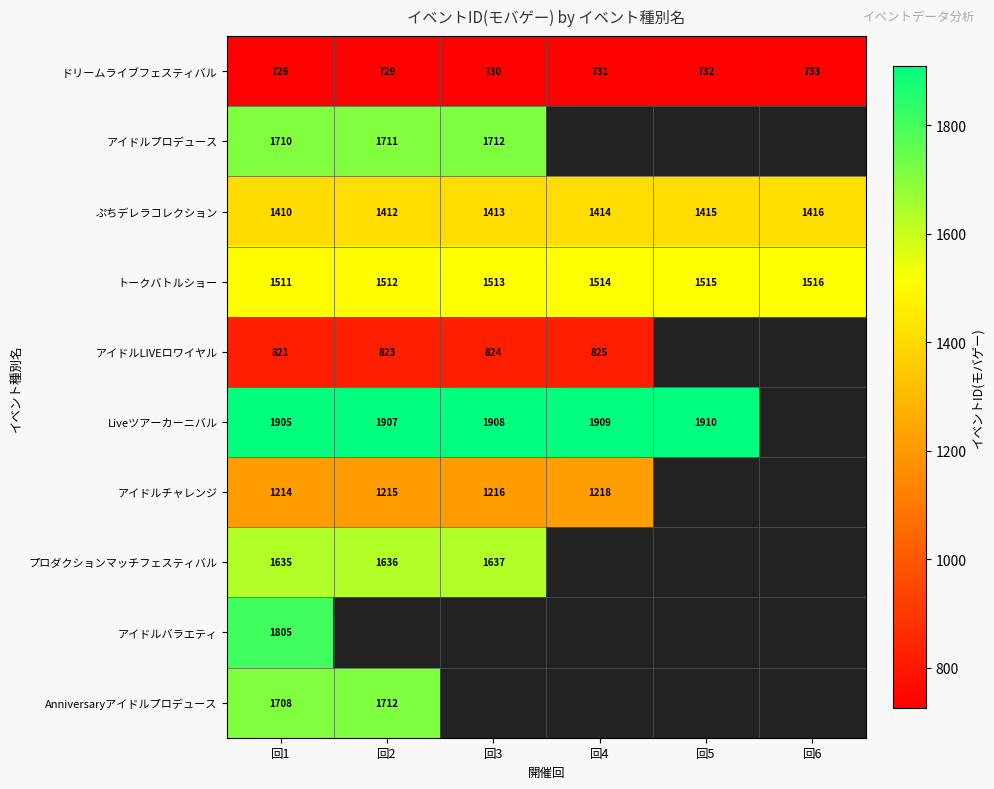

What is the difference between the highest and lowest values at 回2?

1178.0